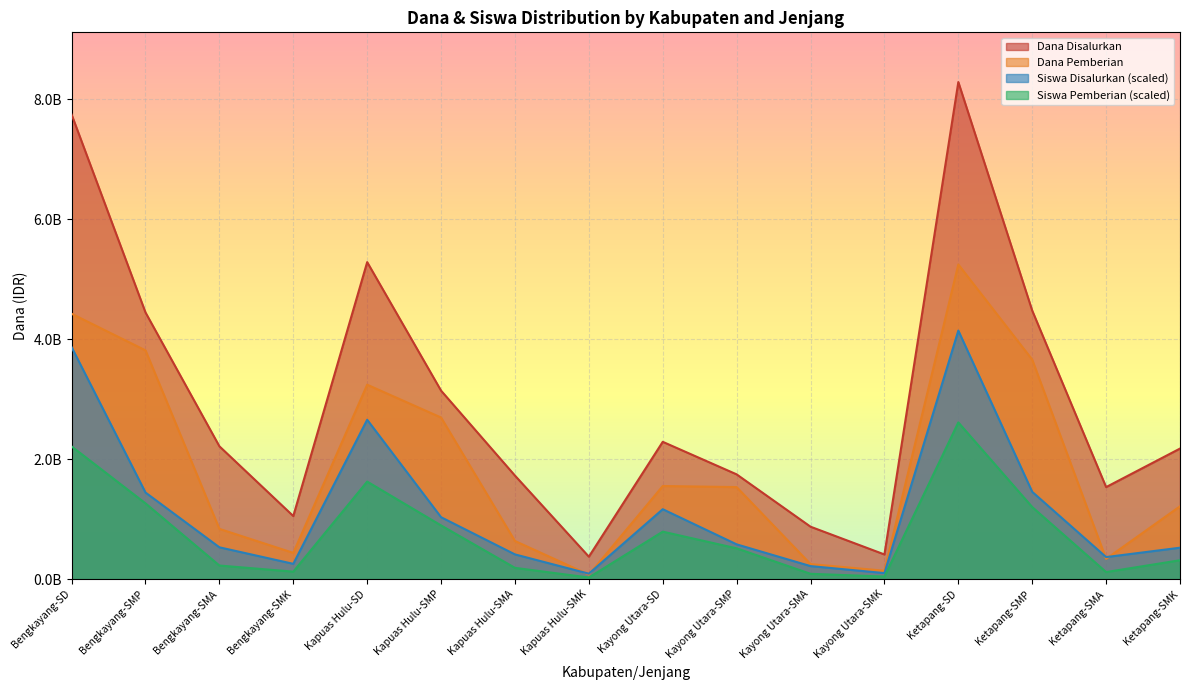

What is the value of the Siswa Pemberian point at the 6th from the left?

894704847.0